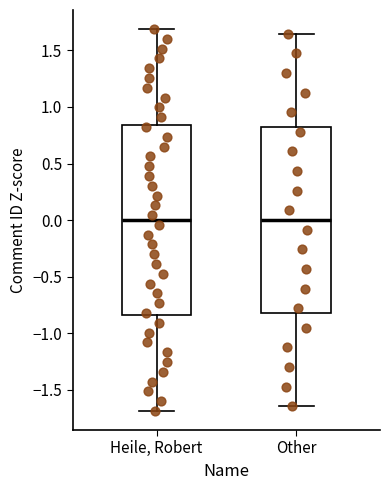

Reading left to right, read every box against the y-axis: the position of its median line, the range the box covers, and the ends of its whiskers. The values are not printed on the chart, so give them approximately, as read against the axis.

Heile, Robert: median 0.00, box -0.85 to 0.85, whiskers -1.70 to 1.70
Other: median 0.00, box -0.80 to 0.80, whiskers -1.65 to 1.65